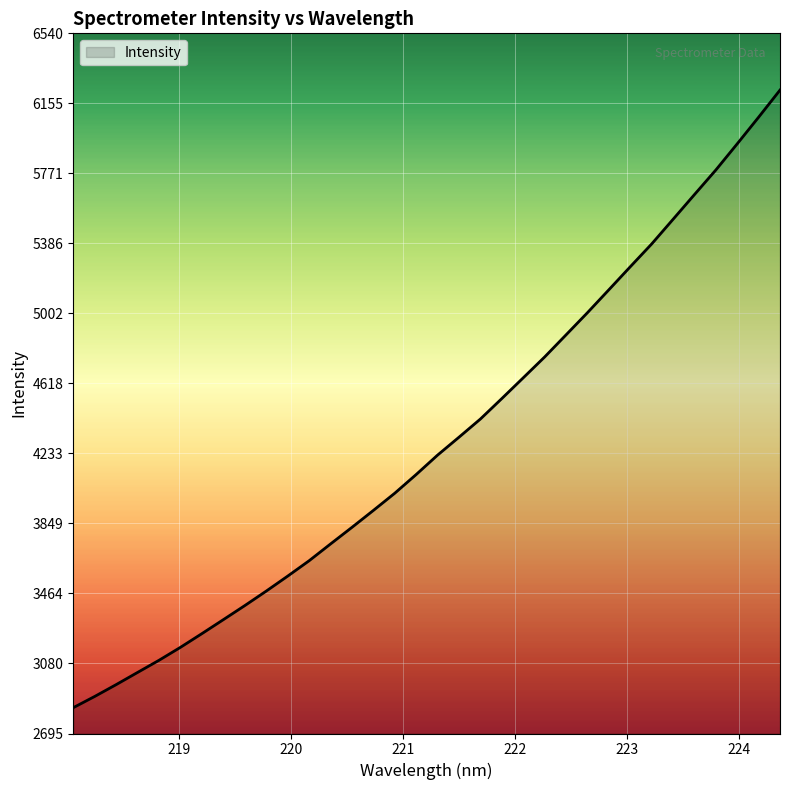

What is the maximum value shown in the chart?

6228.2